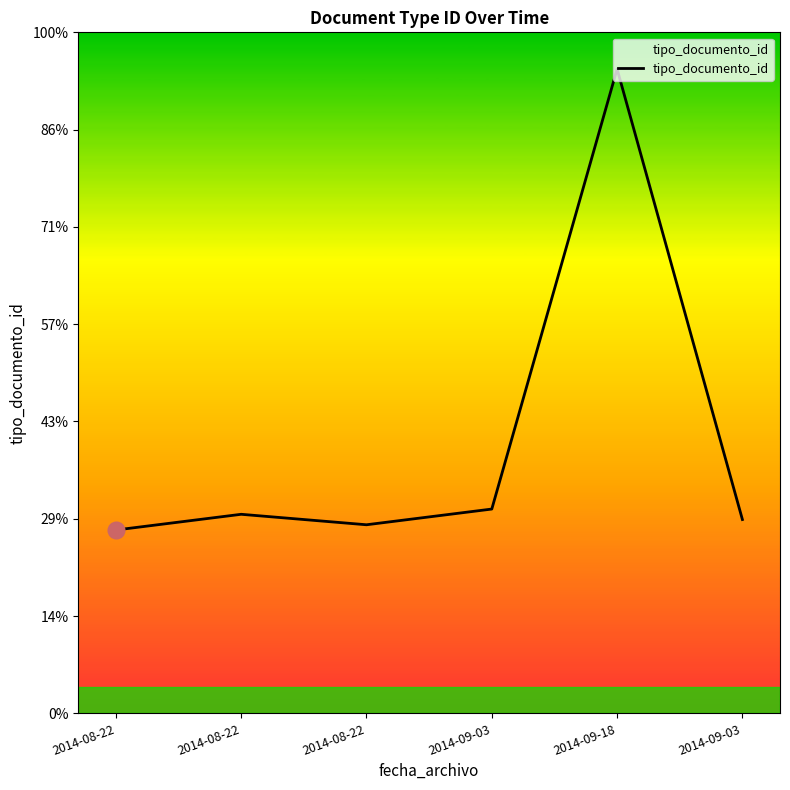

Rank the categories by value from highest to lowest.

2014-09-18, 2014-09-03, 2014-08-22, 2014-09-03, 2014-08-22, 2014-08-22